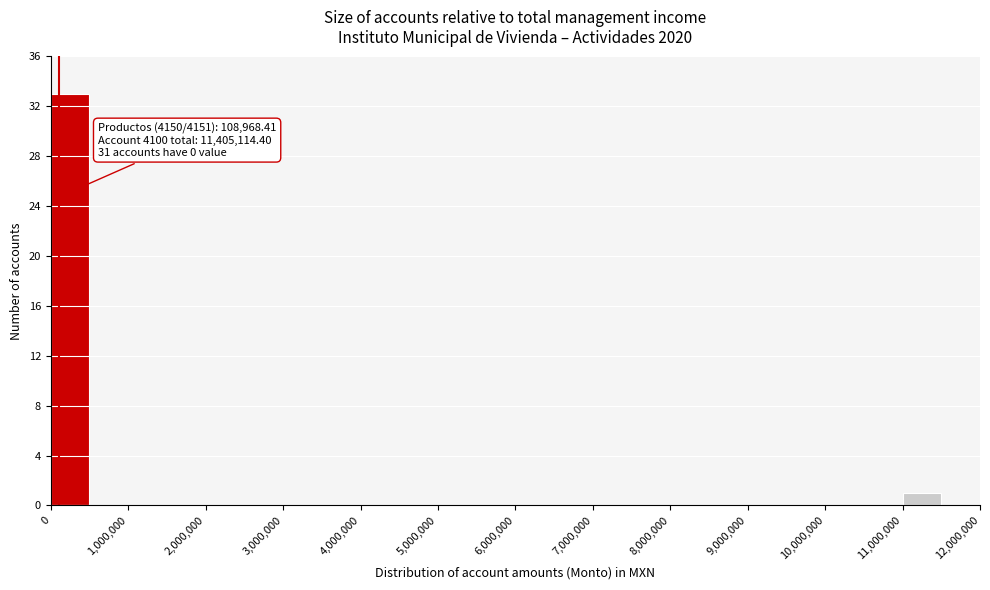

Over which range of the x-axis is the bar tallest?

0 to 500000